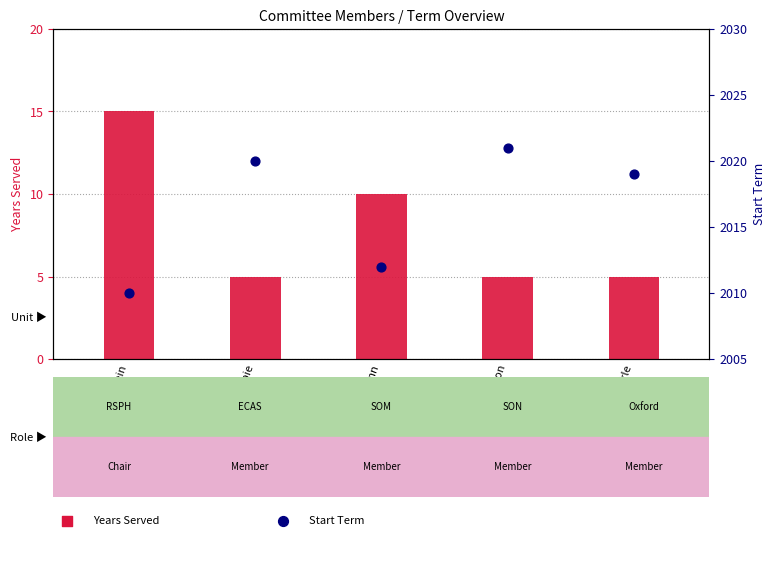

Which series has the largest total across all categories?

Start Term